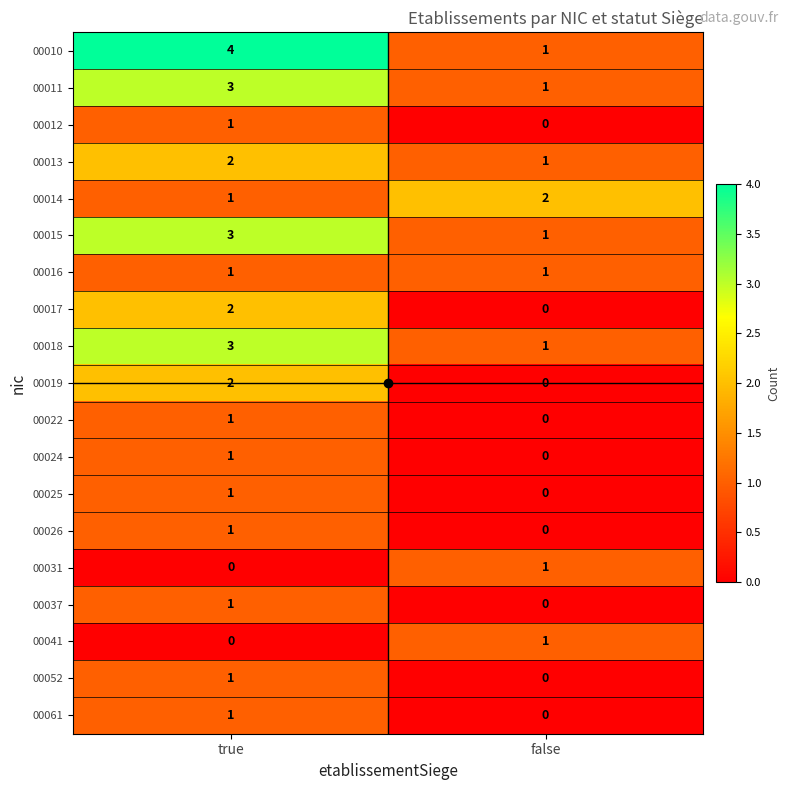

At how many categories does at least one series exceed 3?

1